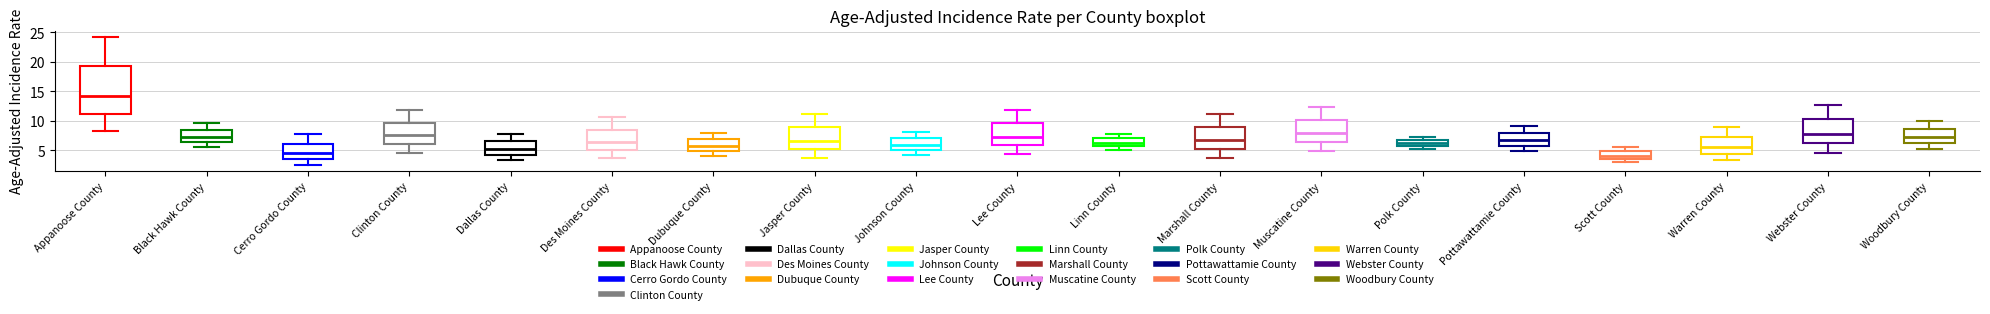

Where does the upper whisker of the box for Appanoose County end on the y-axis? The values are not printed on the chart, so give them approximately, as read against the axis.

24.0